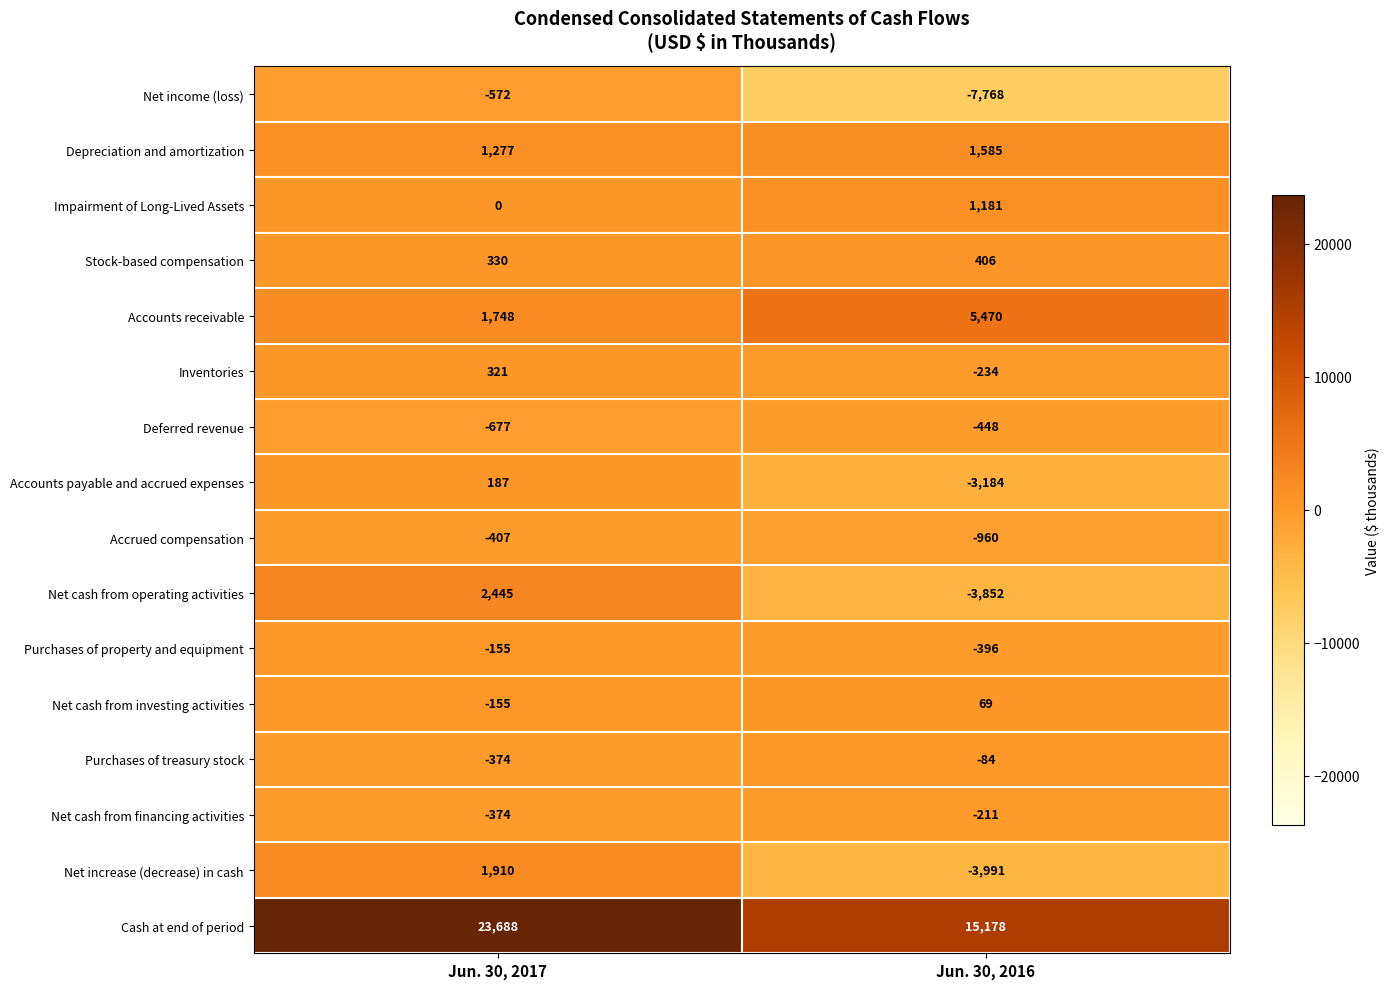

What is the total value across all series at Jun. 30, 2016?

2761